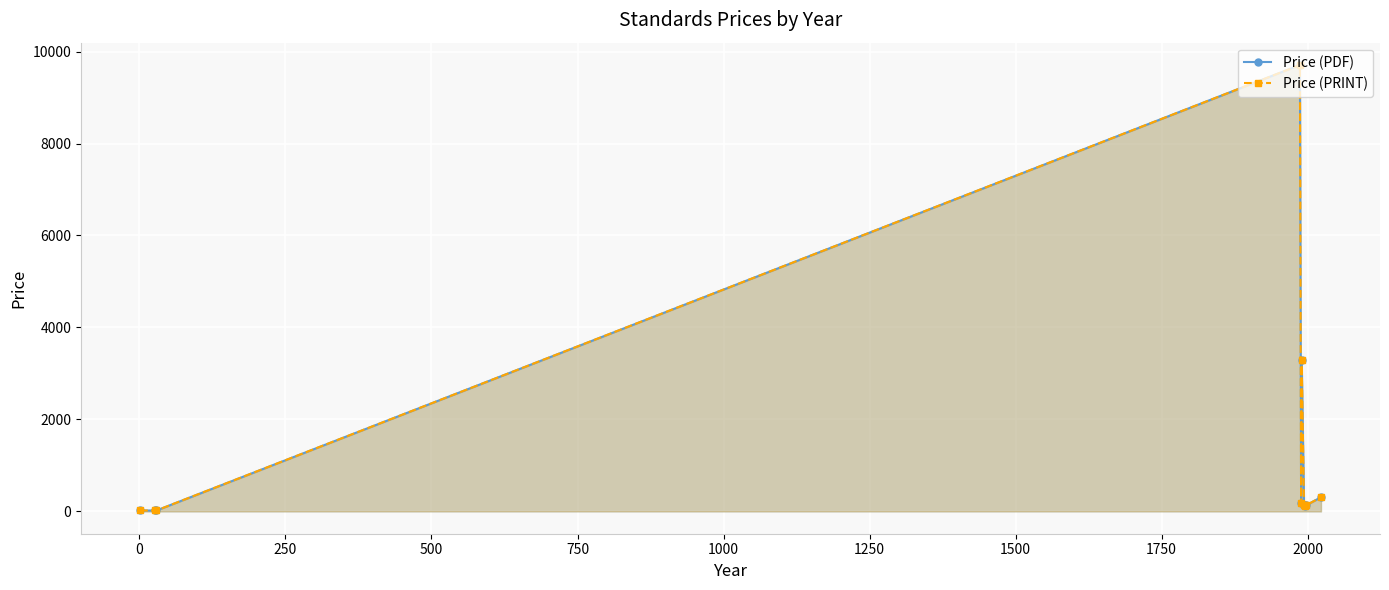

What is the average value of the Price (PDF) series?

1279.2